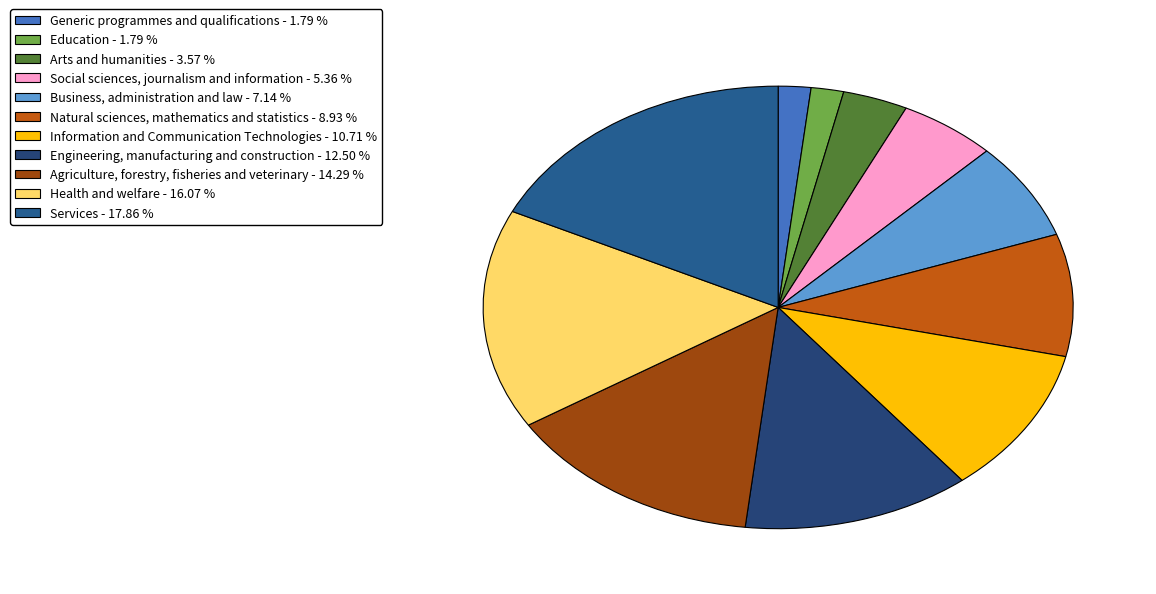

What percentage is the Services slice, to the nearest percent?

18%